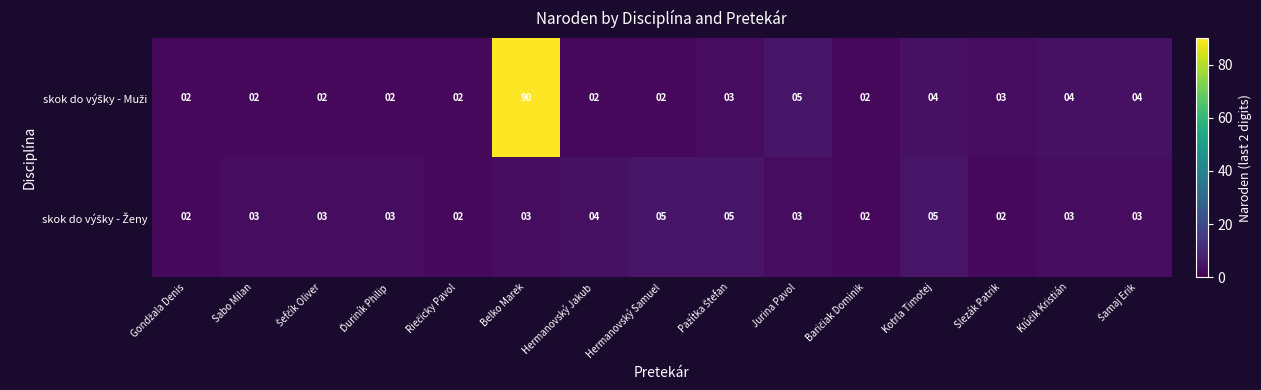

Which label corresponds to the largest value in the chart?

Belko Marek